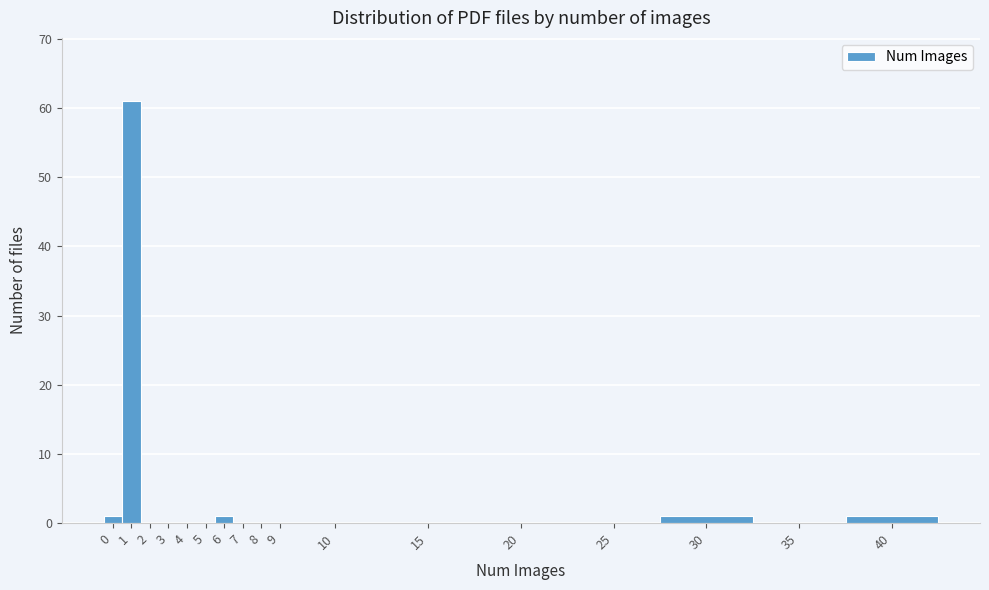

Reading right to left, transcribe all the data shown in this chart.

40=1	35=0	30=1	25=0	20=0	15=0	10=0	9=0	8=0	7=0	6=1	5=0	4=0	3=0	2=0	1=61	0=1